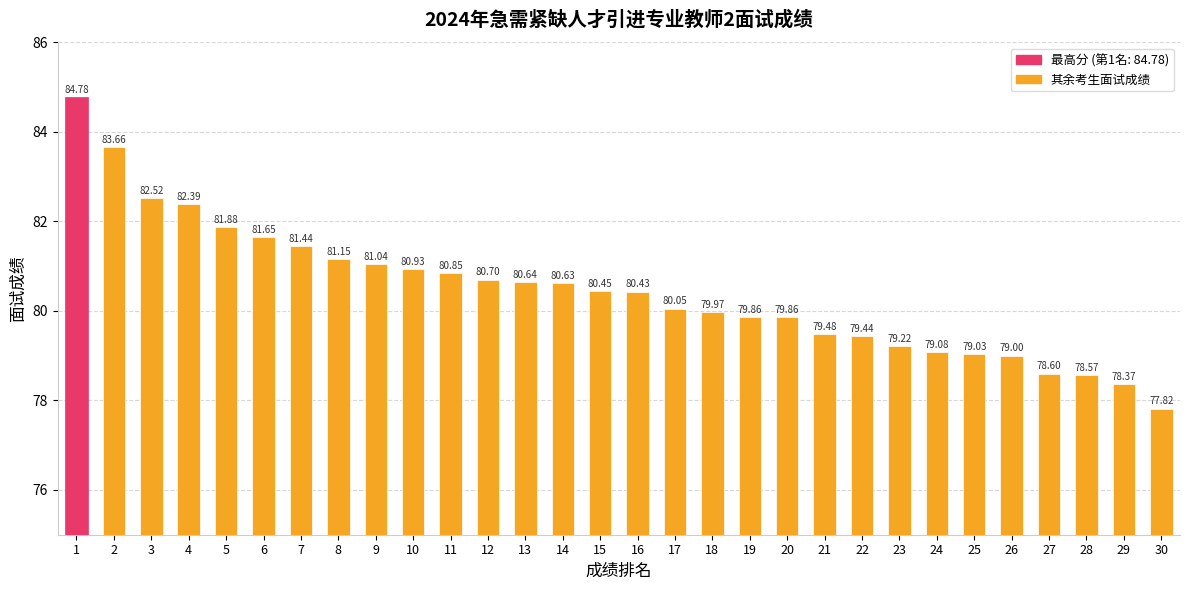

Which has a higher value, 15 or 21?

15